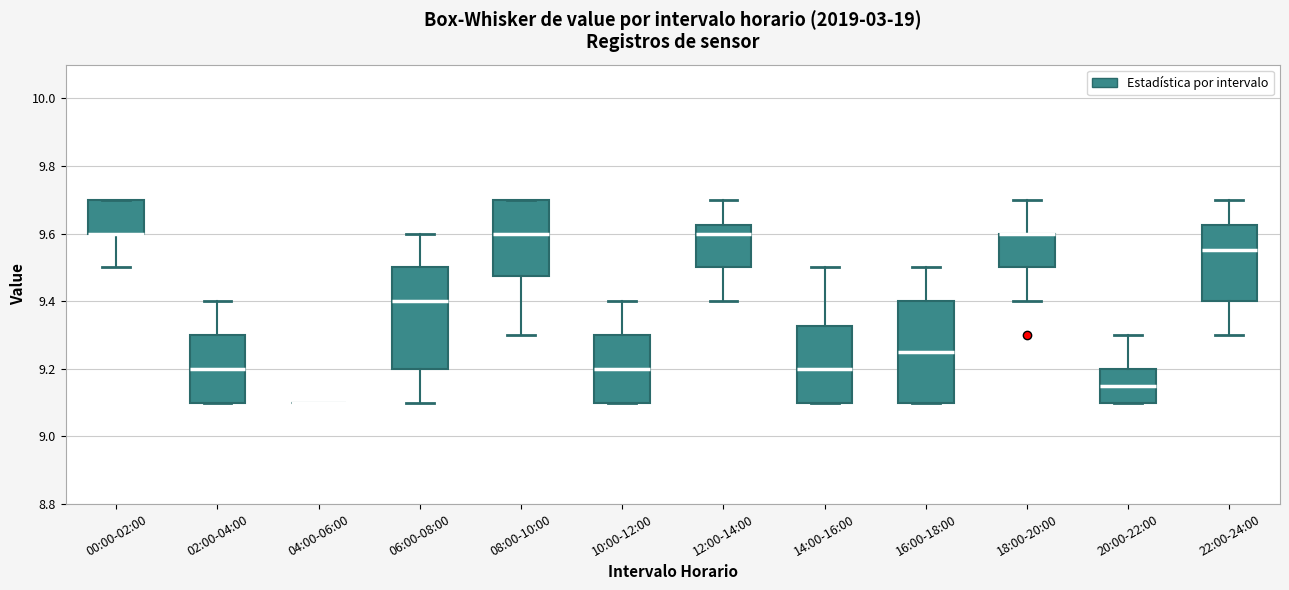

Reading left to right, transcribe this box plot: for each box, give where its median line is, the range the box spans, and where its two whiskers end, as read against the y-axis. The values are not printed on the chart, so give them approximately, as read against the axis.

00:00-02:00: median 9.60 (drawn on the box's lower edge), box 9.60 to 9.70, whiskers 9.50 to 9.70
02:00-04:00: median 9.20, box 9.10 to 9.30, whiskers 9.10 to 9.40
04:00-06:00: box collapsed to a line at 9.10, whiskers 9.10 to 9.10
06:00-08:00: median 9.40, box 9.20 to 9.50, whiskers 9.10 to 9.60
08:00-10:00: median 9.60, box 9.48 to 9.70, whiskers 9.30 to 9.70
10:00-12:00: median 9.20, box 9.10 to 9.30, whiskers 9.10 to 9.40
12:00-14:00: median 9.60, box 9.50 to 9.62, whiskers 9.40 to 9.70
14:00-16:00: median 9.20, box 9.10 to 9.32, whiskers 9.10 to 9.50
16:00-18:00: median 9.26, box 9.10 to 9.40, whiskers 9.10 to 9.50
18:00-20:00: median 9.60 (drawn on the box's upper edge), box 9.50 to 9.60, whiskers 9.40 to 9.70
20:00-22:00: median 9.16, box 9.10 to 9.20, whiskers 9.10 to 9.30
22:00-24:00: median 9.56, box 9.40 to 9.62, whiskers 9.30 to 9.70